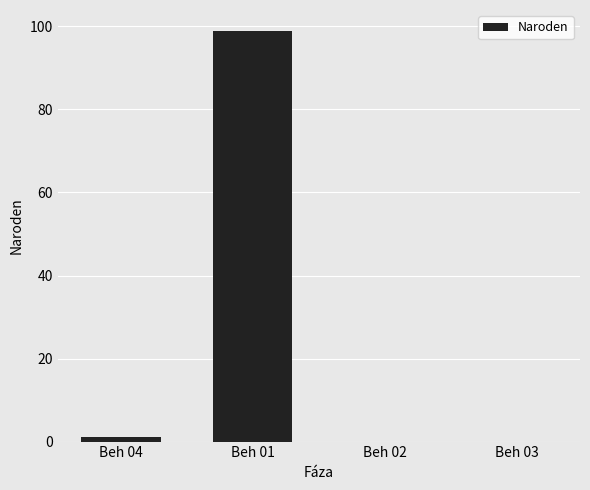

The chart shows a value of -31 at Beh 03. True or false?

False